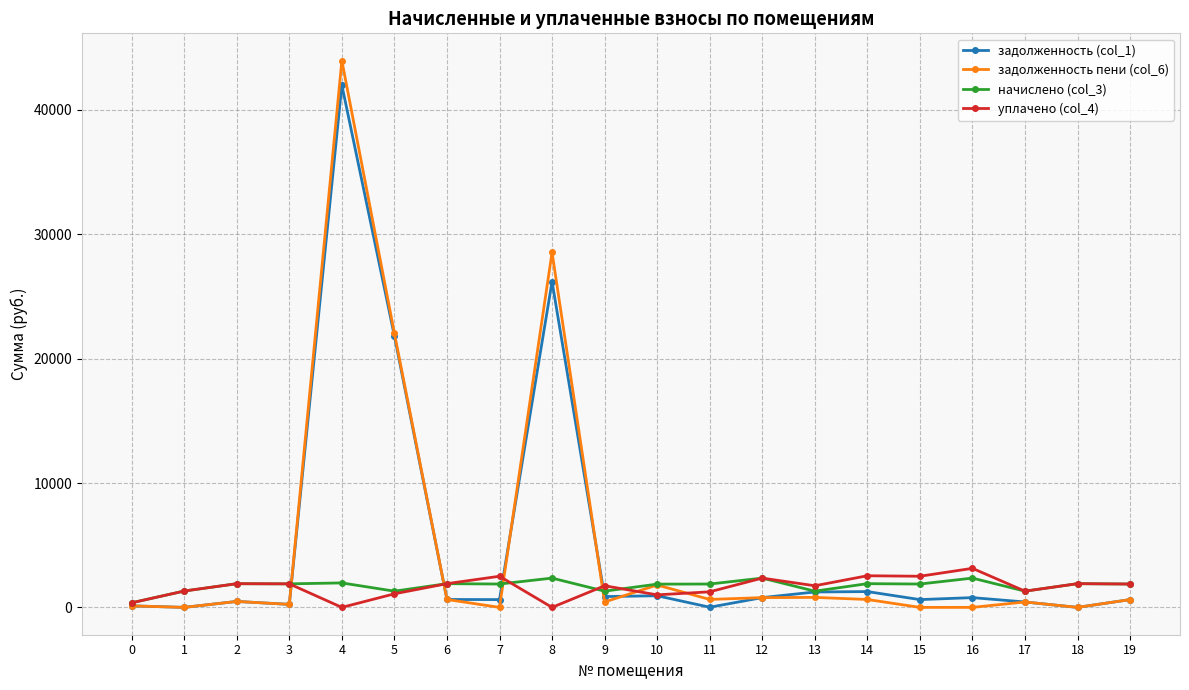

At which category is the sum across all series the highest?

4